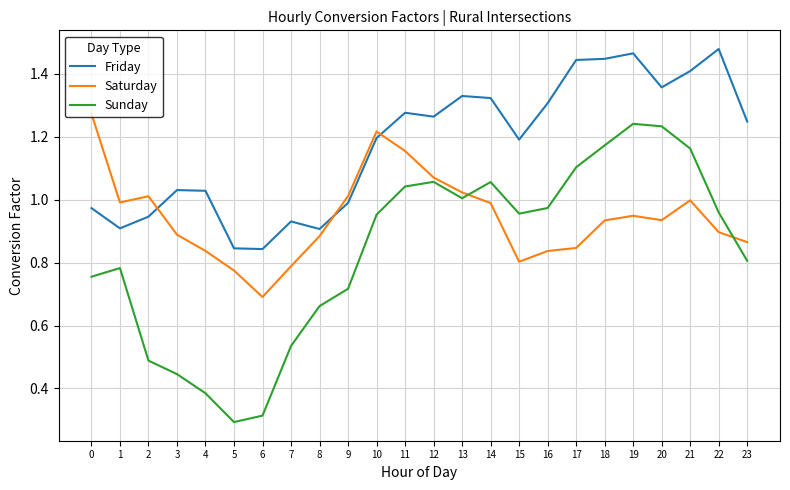

Is the value of Sunday at 2 greater than the value of Saturday at 2?

No